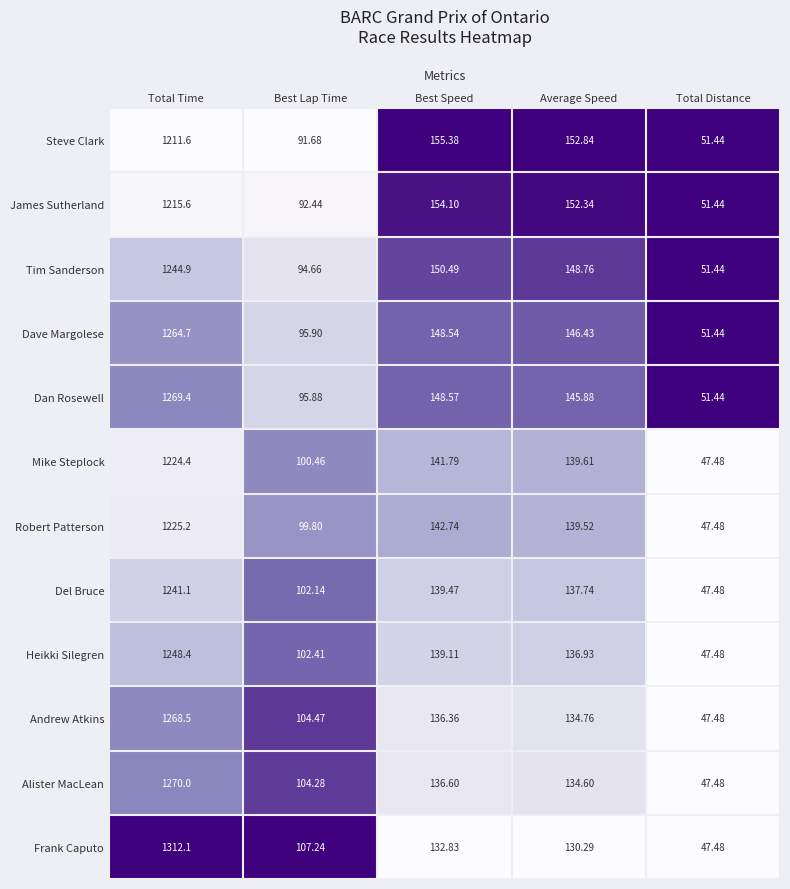

Where is Heikki Silegren nearest to the value 647?

Best Speed